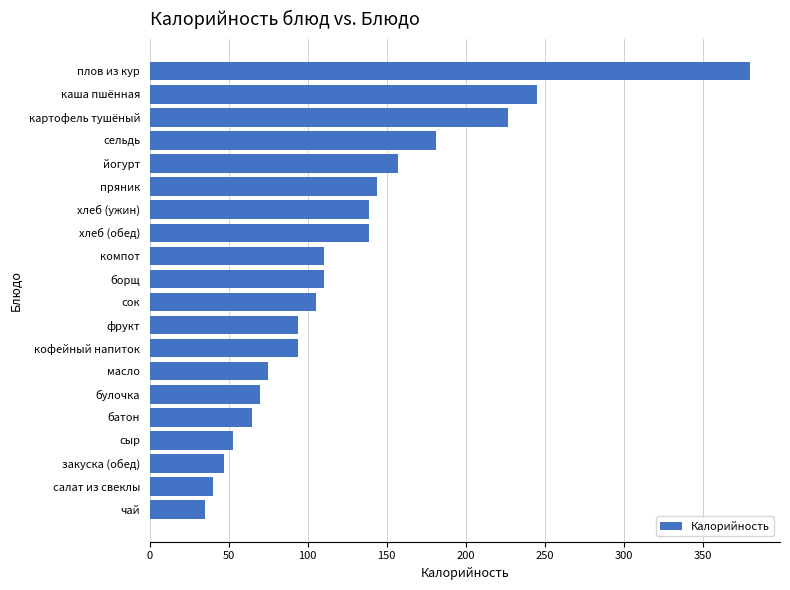

What is the sum of all values?

2510